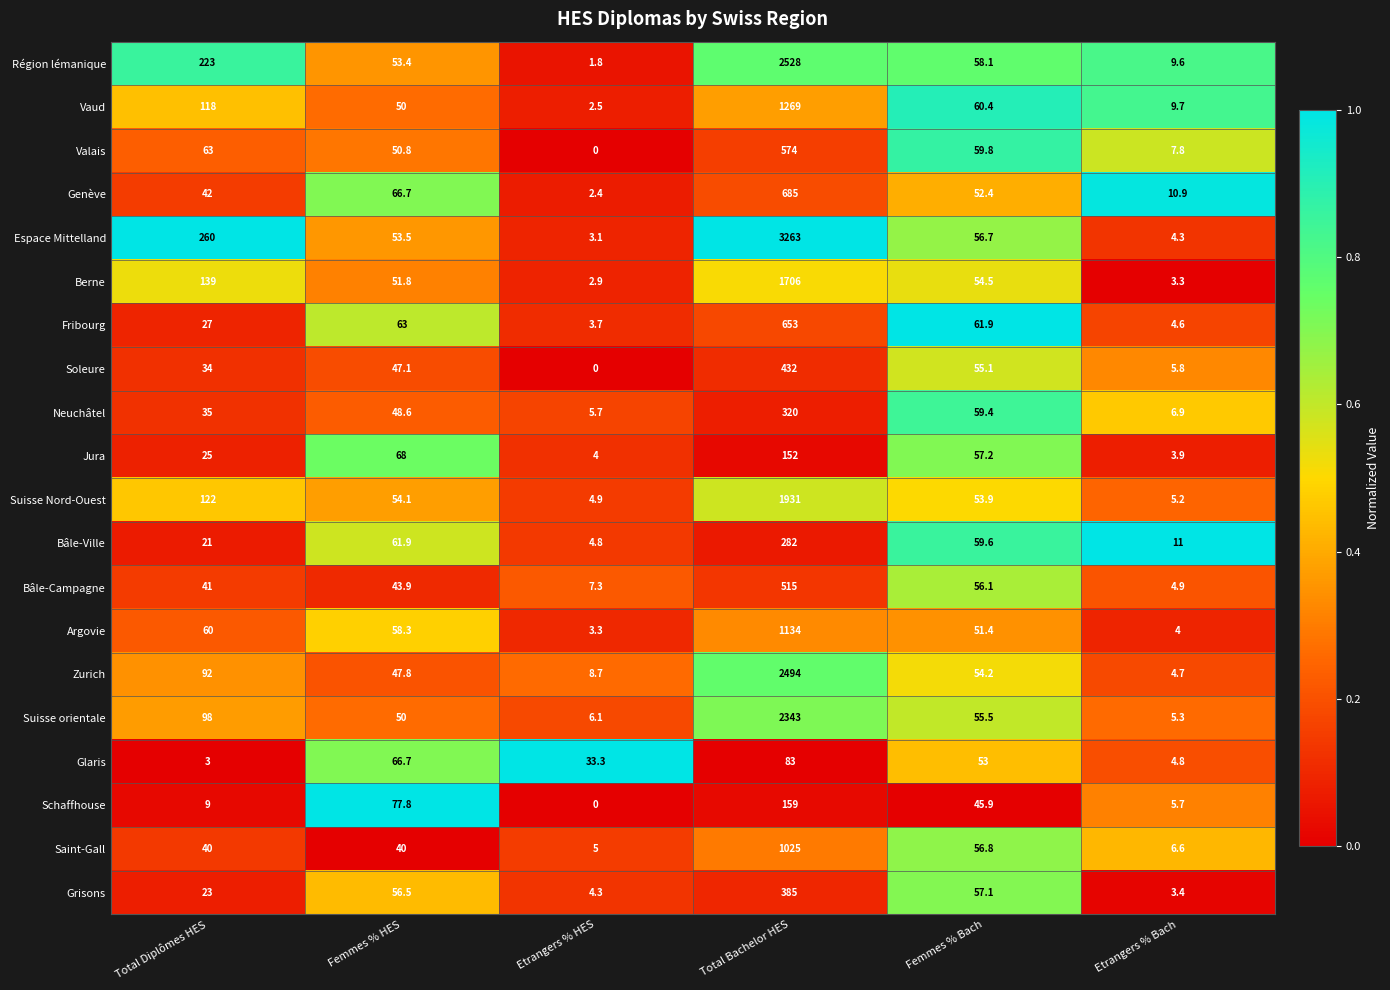

Is the value of Genève at Etrangers % HES greater than the value of Bâle-Ville at Femmes % Bach?

No